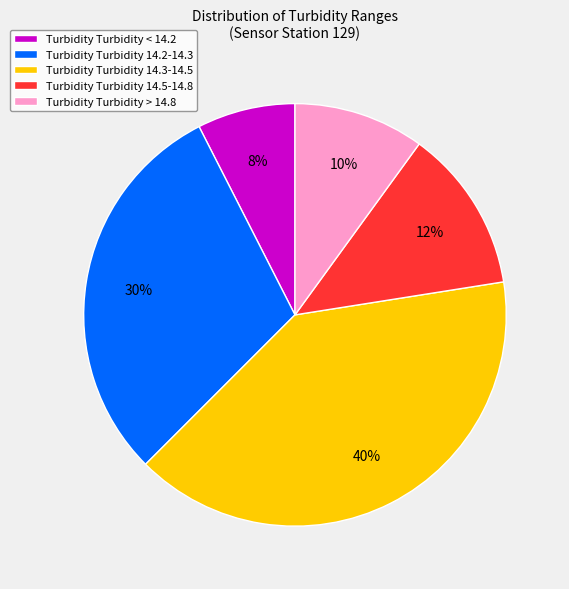

Is there a majority slice in this chart?

No